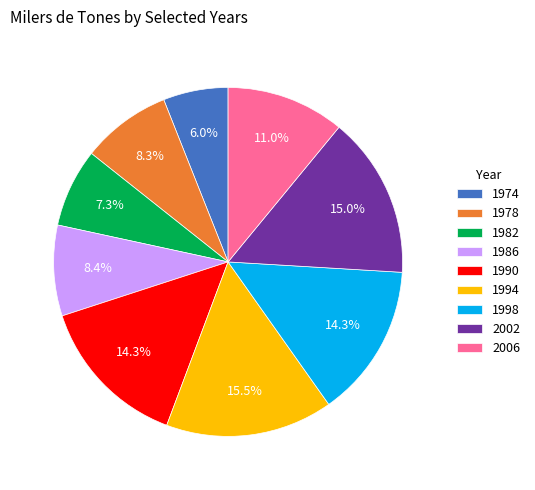

What is the smallest slice in the pie chart?

1974